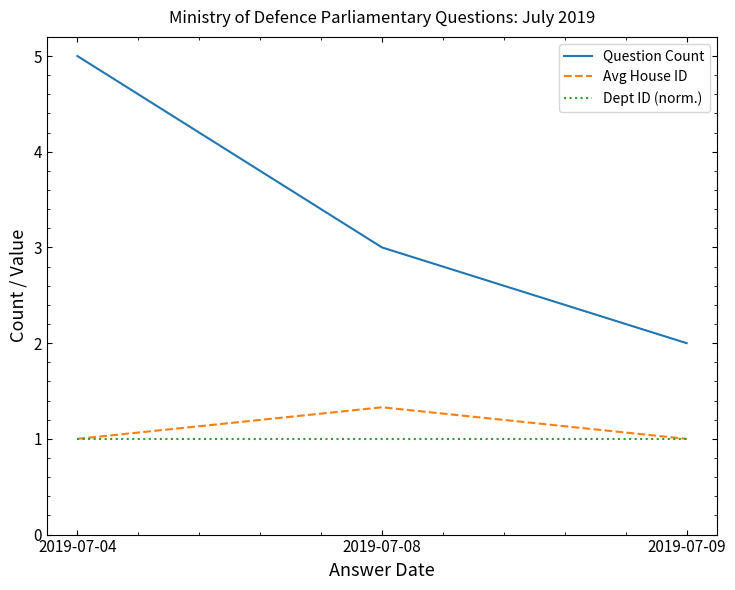

The value of Dept ID (norm.) at 2019-07-09 is 1.0. True or false?

True